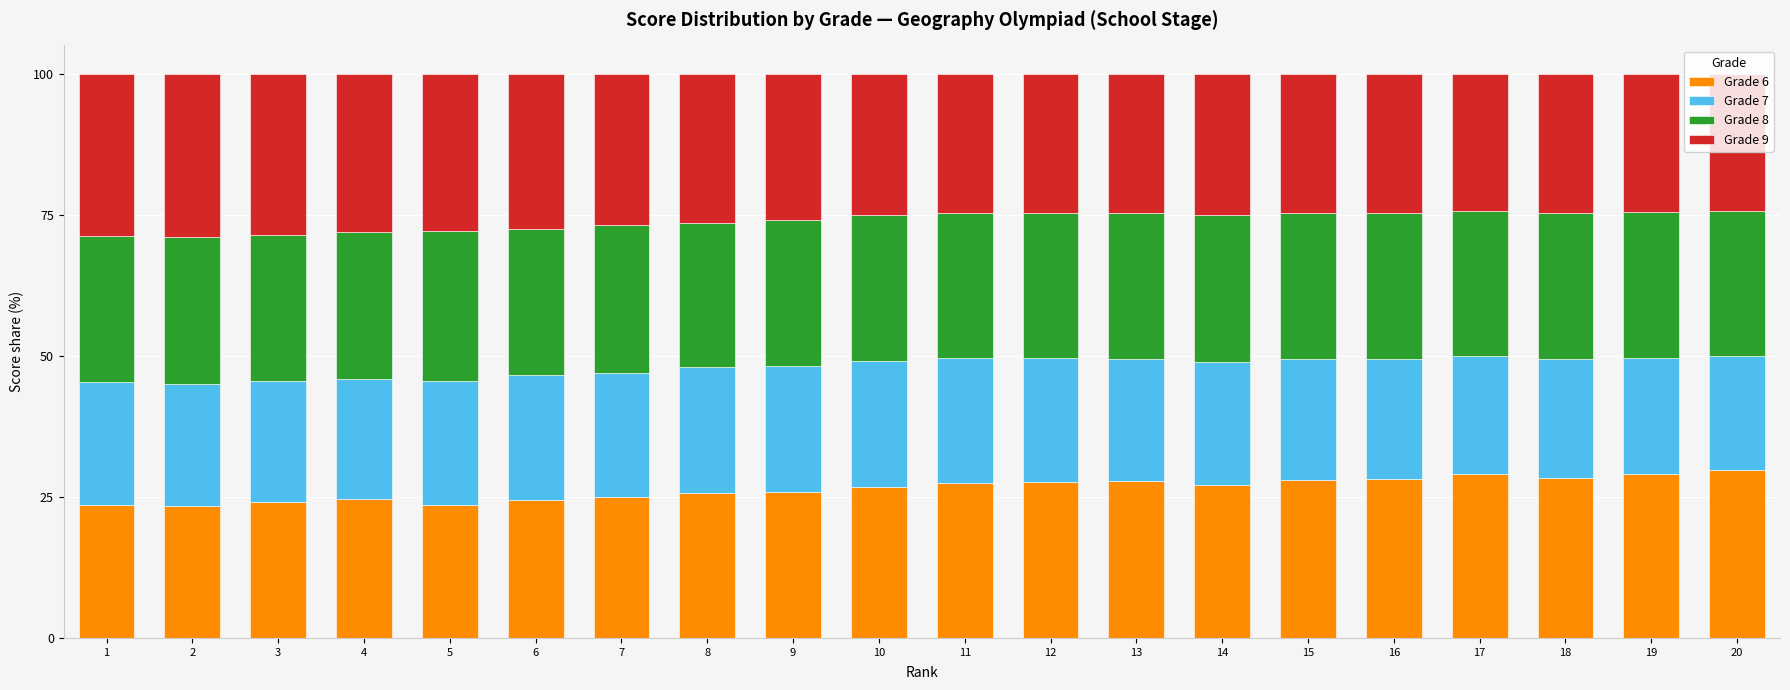

Does the chart contain any negative values?

No